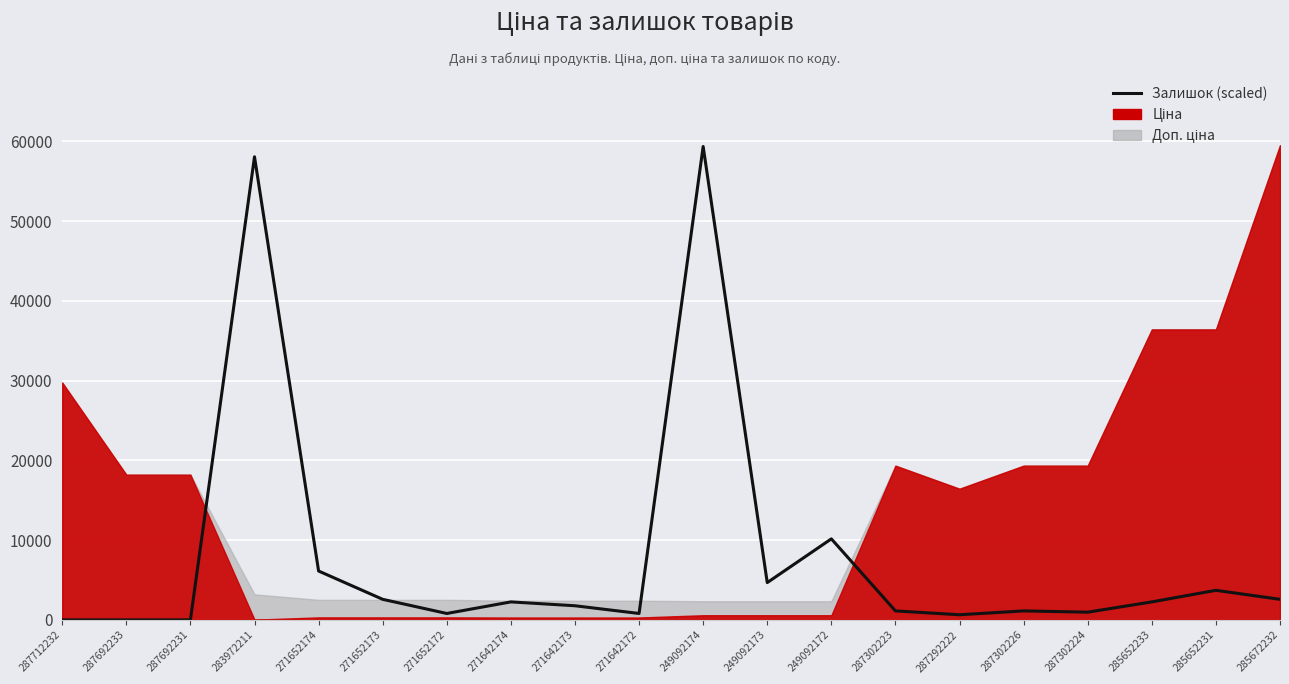

What is the average value?

7952.5